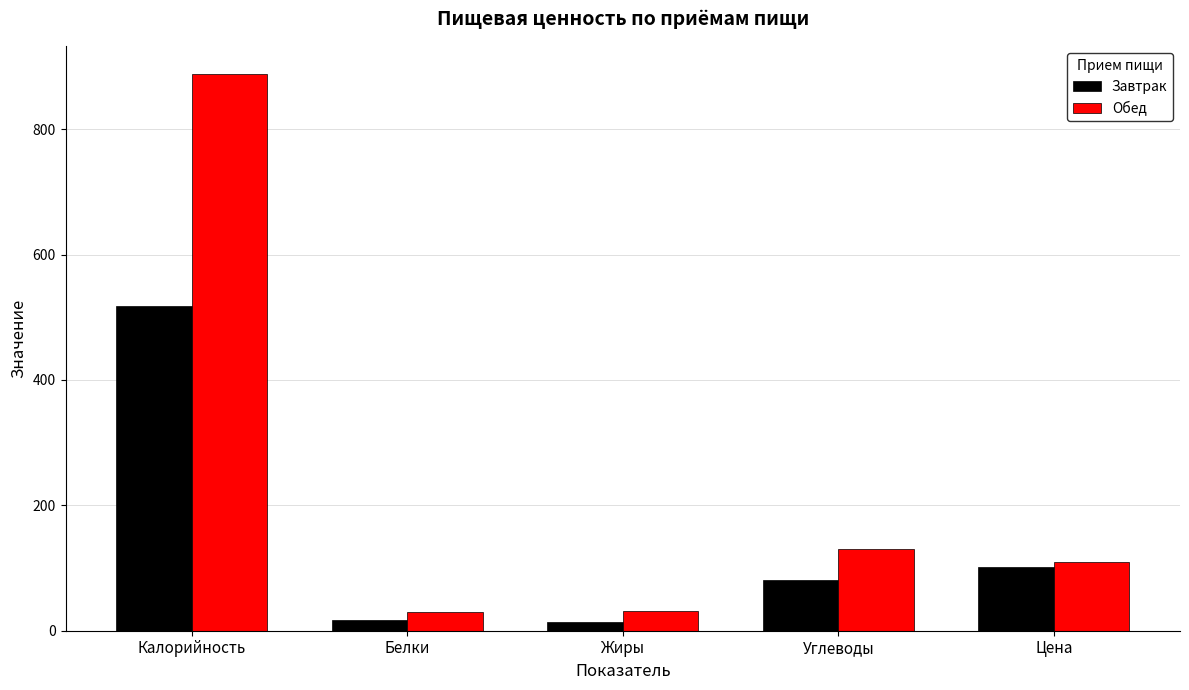

List the series in order of their overall mean, highest first.

Обед, Завтрак